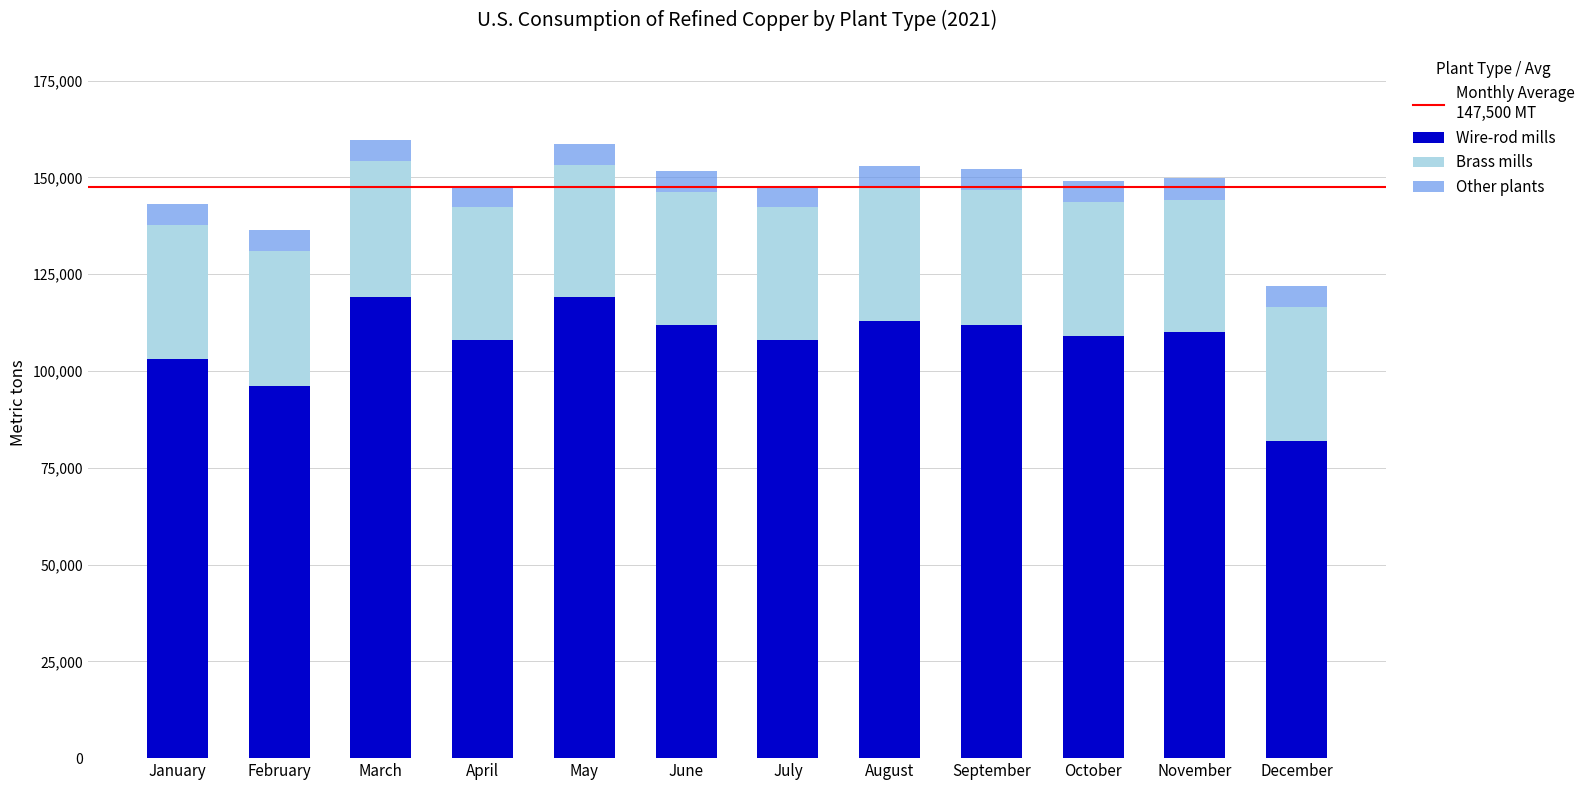

What is the minimum value for Wire-rod mills?

81800